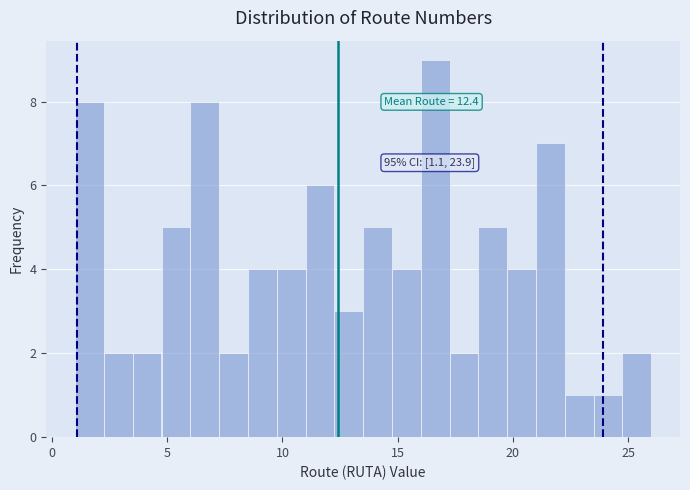

Read against the x-axis, roughly where is the centre of the tallest bar?

16.5